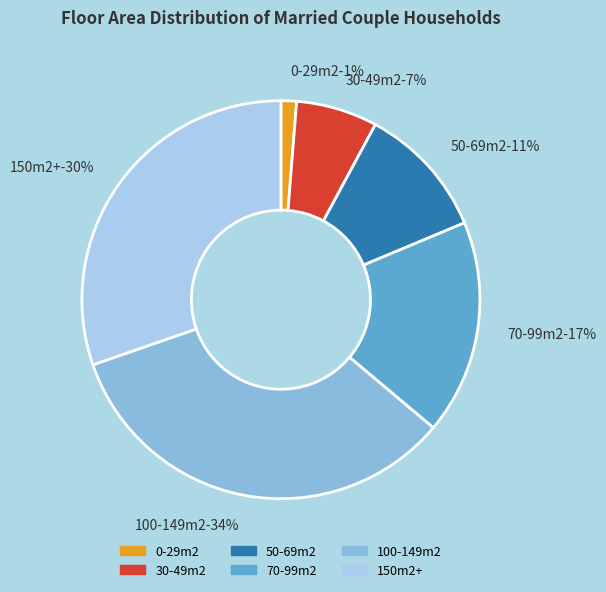

Is it true that 100-149m2 is 19% of the pie?

False